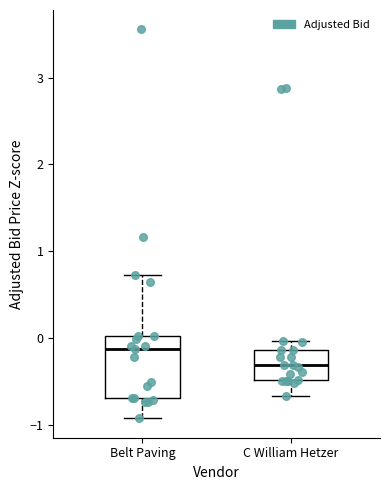

Where is the lower edge of the box for Belt Paving on the y-axis? The values are not printed on the chart, so give them approximately, as read against the axis.

-0.7